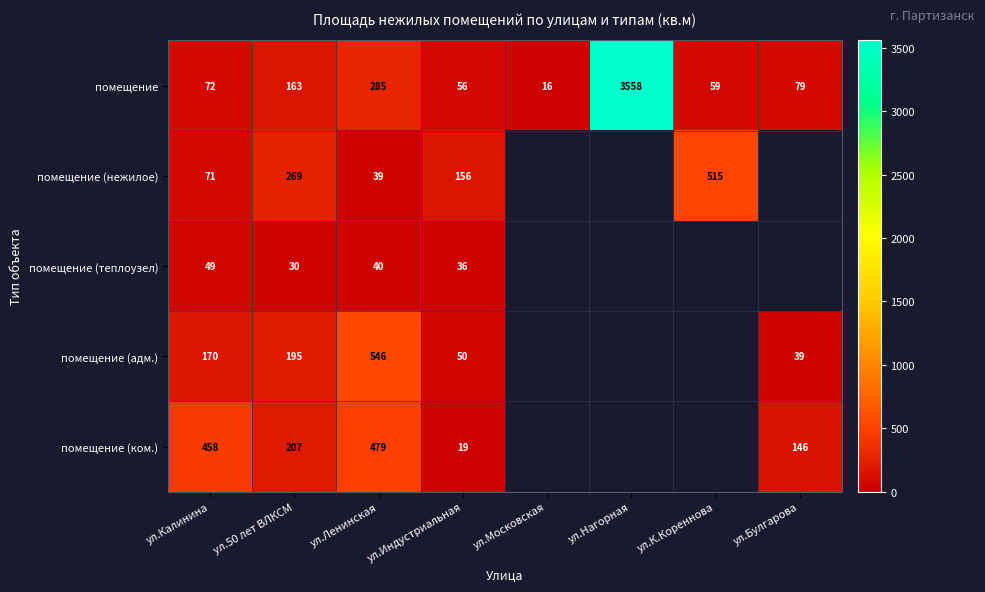

What is the difference between the помещение (нежилое) values at ул.Калинина and ул.К.Кореннова?

444.0